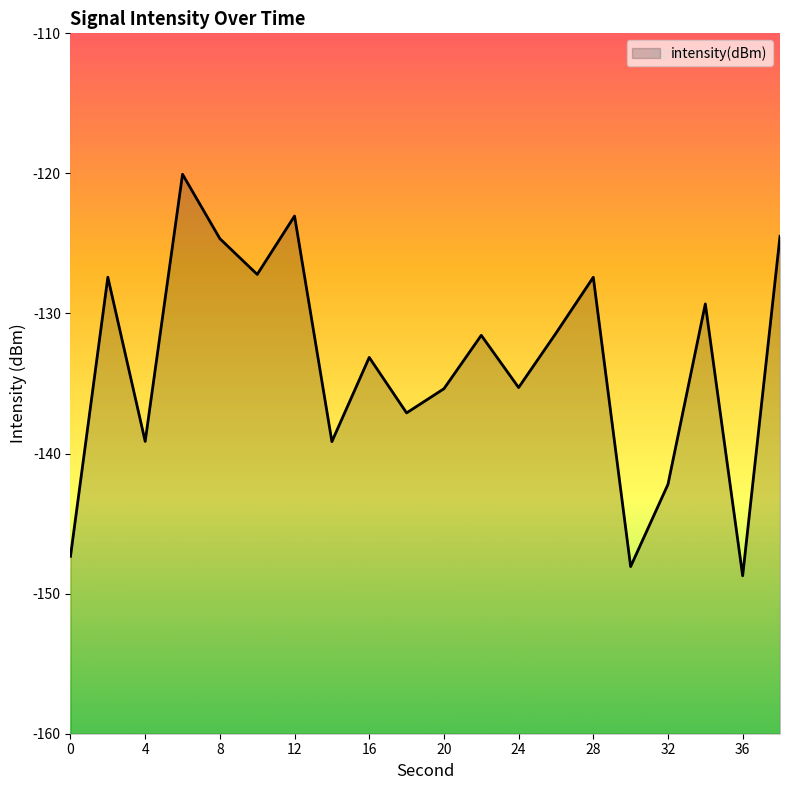

How many interior local valleys (lower than both neighbors) does the data have?

7